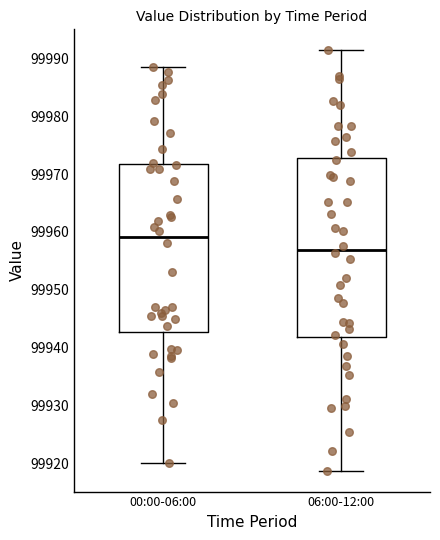

Which box has the highest median line?

00:00-06:00